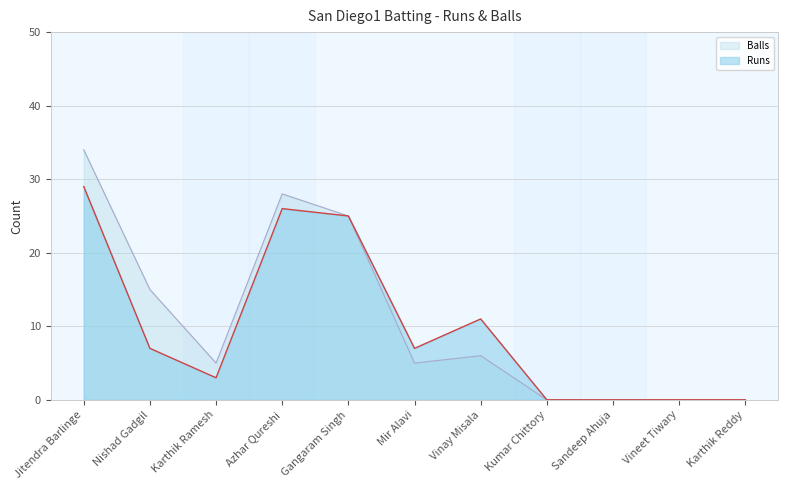

Reading left to right, transcribe all the data shown in this chart.

Runs: Jitendra Barlinge=29	Nishad Gadgil=7	Karthik Ramesh=3	Azhar Qureshi=26	Gangaram Singh=25	Mir Alavi=7	Vinay Misala=11	Kumar Chittory=0	Sandeep Ahuja=0	Vineet Tiwary=0	Karthik Reddy=0
Balls: Jitendra Barlinge=34	Nishad Gadgil=15	Karthik Ramesh=5	Azhar Qureshi=28	Gangaram Singh=25	Mir Alavi=5	Vinay Misala=6	Kumar Chittory=0	Sandeep Ahuja=0	Vineet Tiwary=0	Karthik Reddy=0